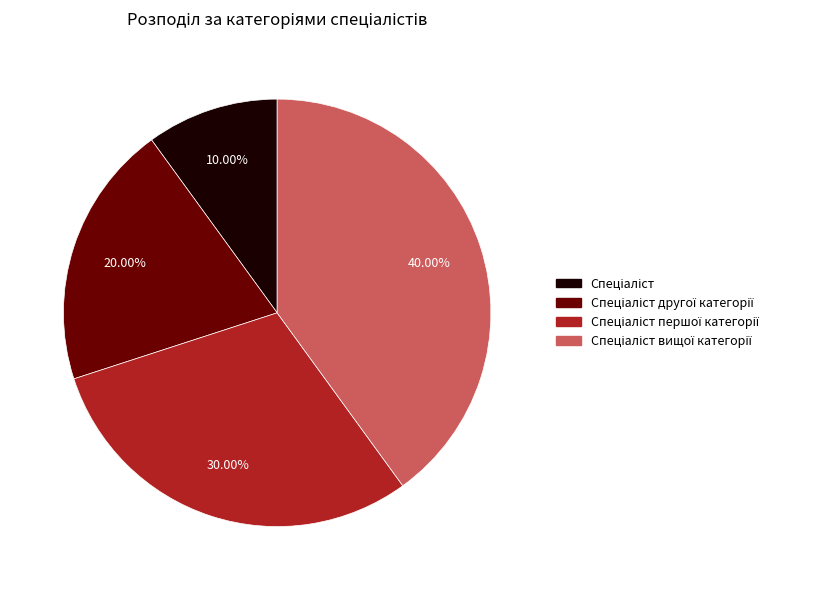

Does any single category account for the majority?

No